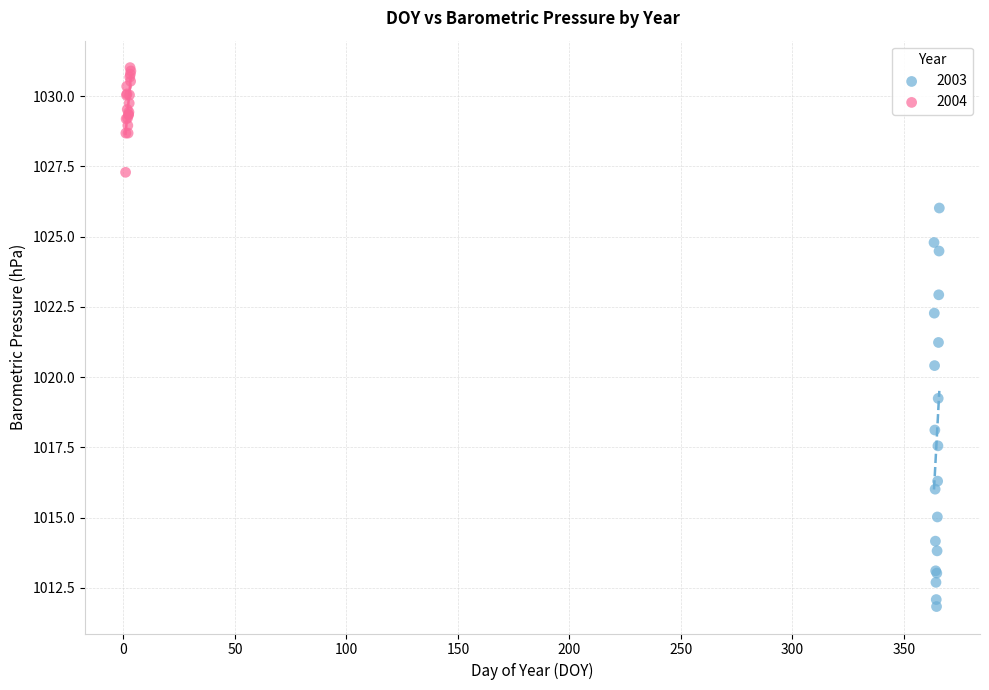

Which series has the largest Y range (max minus min)?

2003